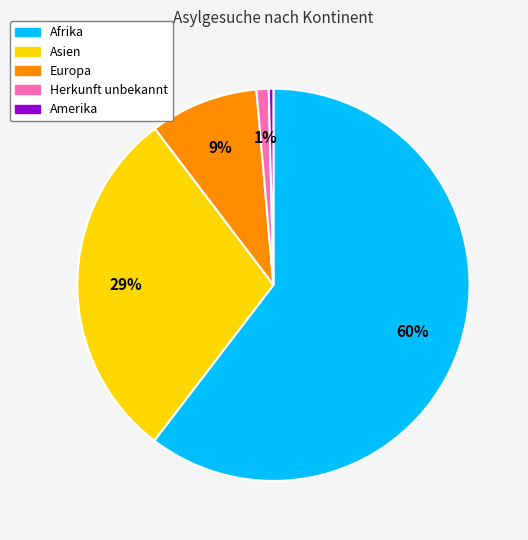

Count the number of slices in the pie.

5